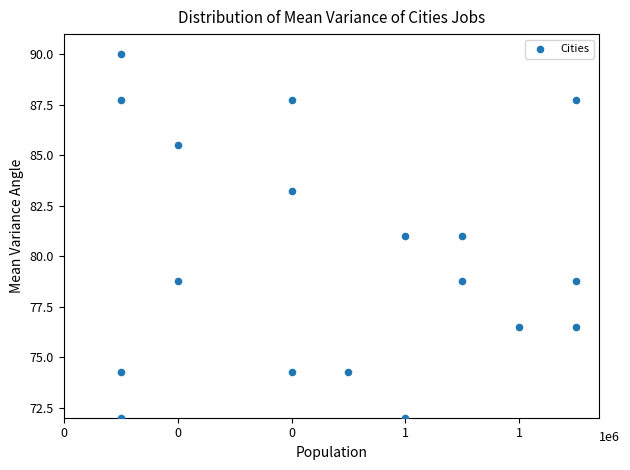

What is the range of X values (max minus min)?

800000.0